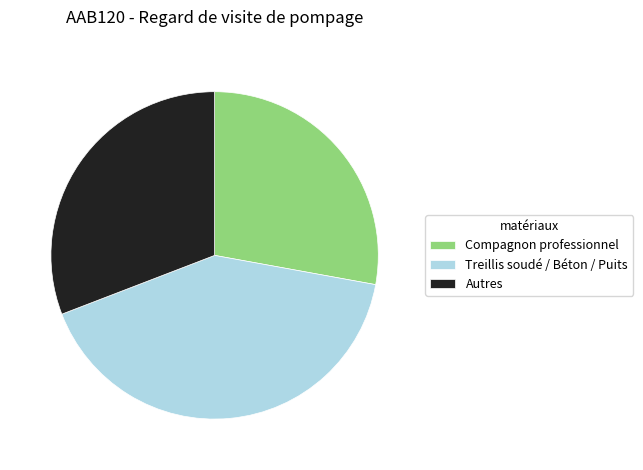

Which category has the smallest portion of the pie?

Compagnon professionnel